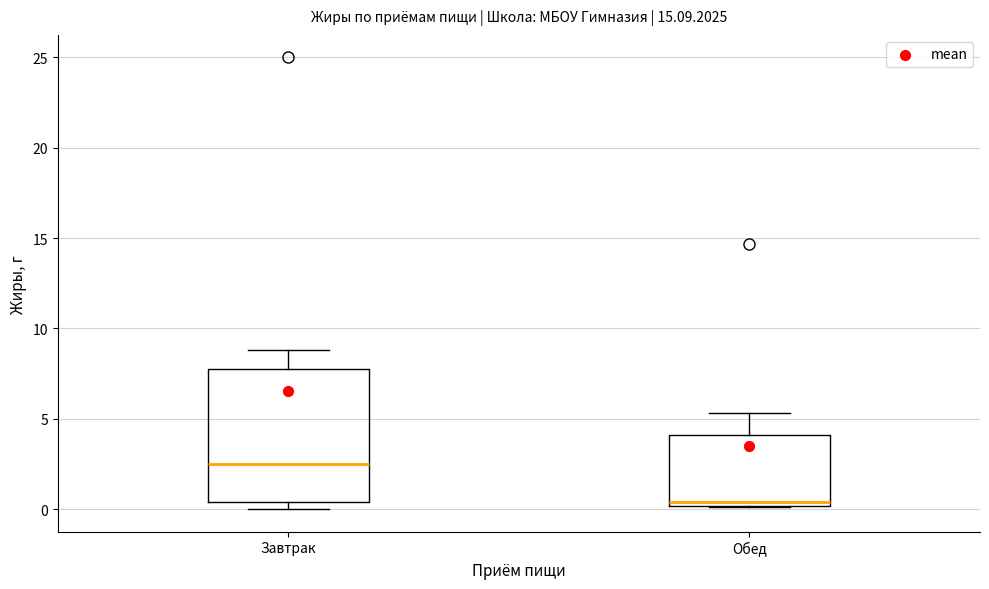

Which box is the tallest, from its lower edge to its upper edge?

Завтрак